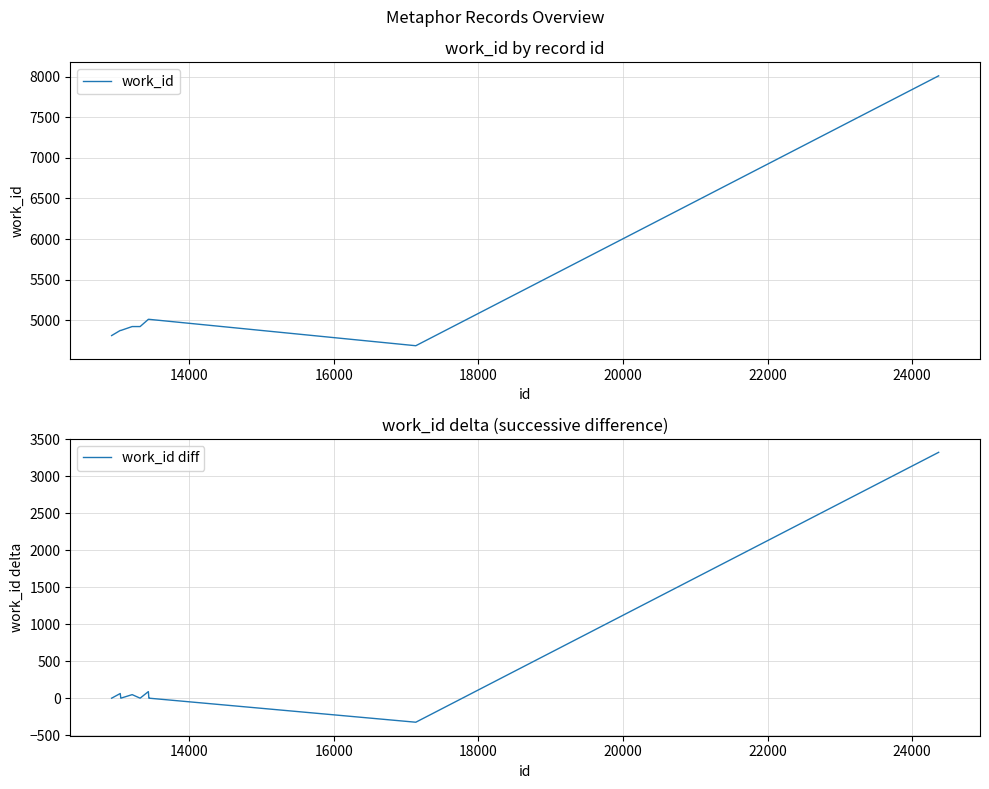

What is the lowest value of the work_id diff series?

-325